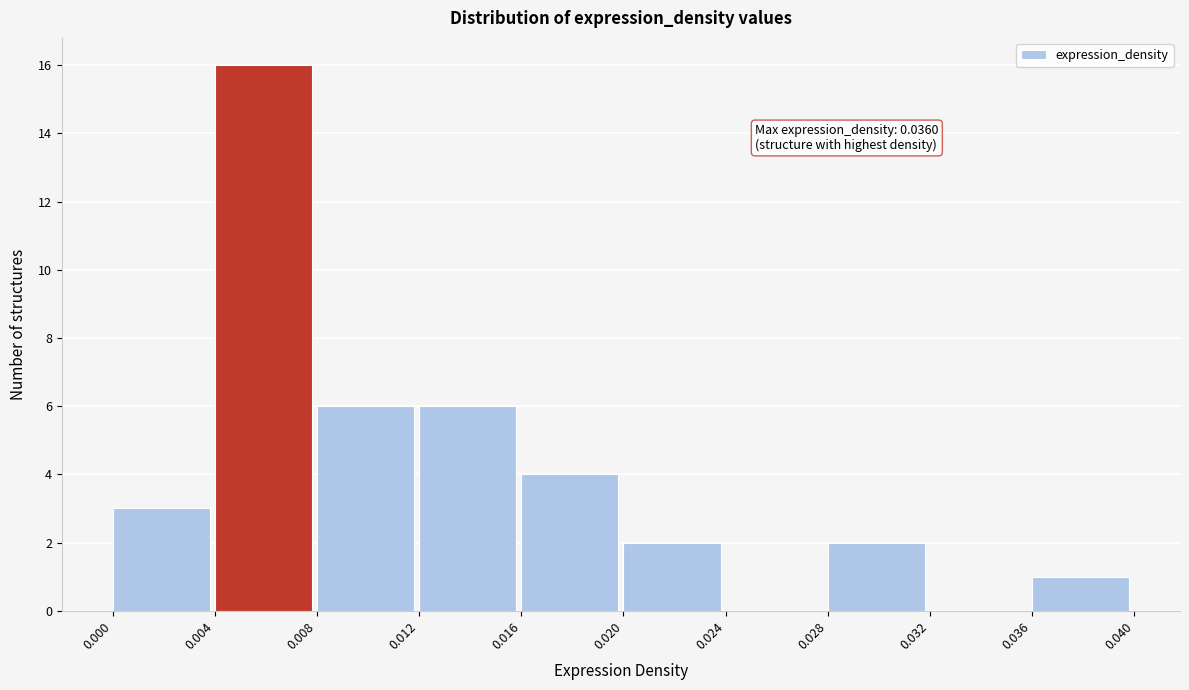

Over which range of the x-axis is the bar tallest?

0.004 to 0.008